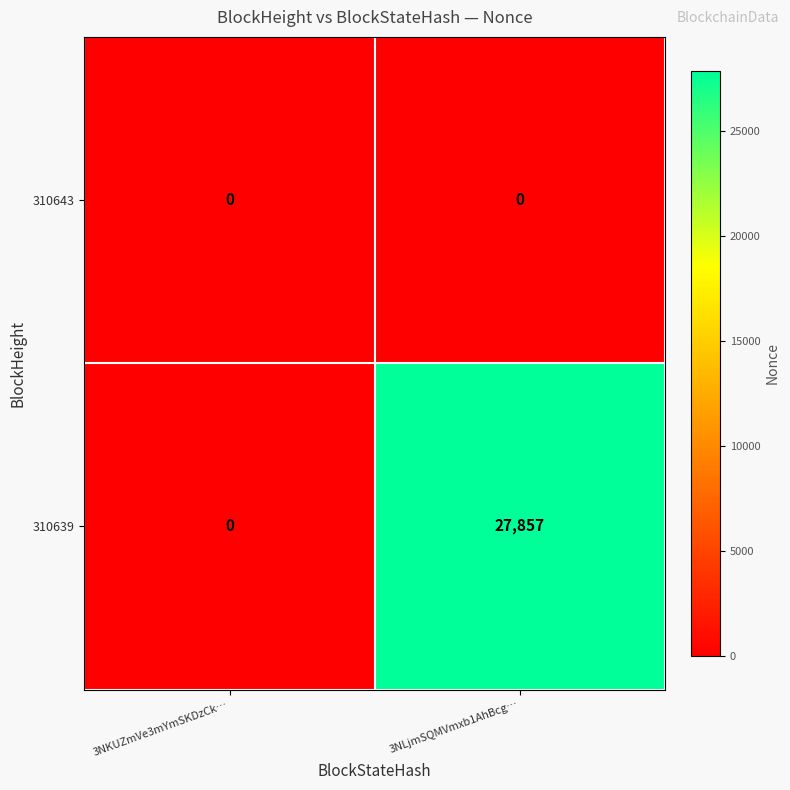

List the series in order of their peak value, lowest first.

310643, 310639